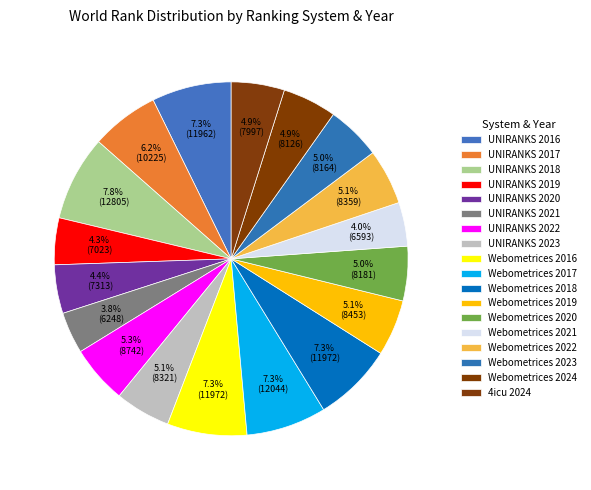

To the nearest percent, what portion does UNIRANKS 2021 represent?

4%